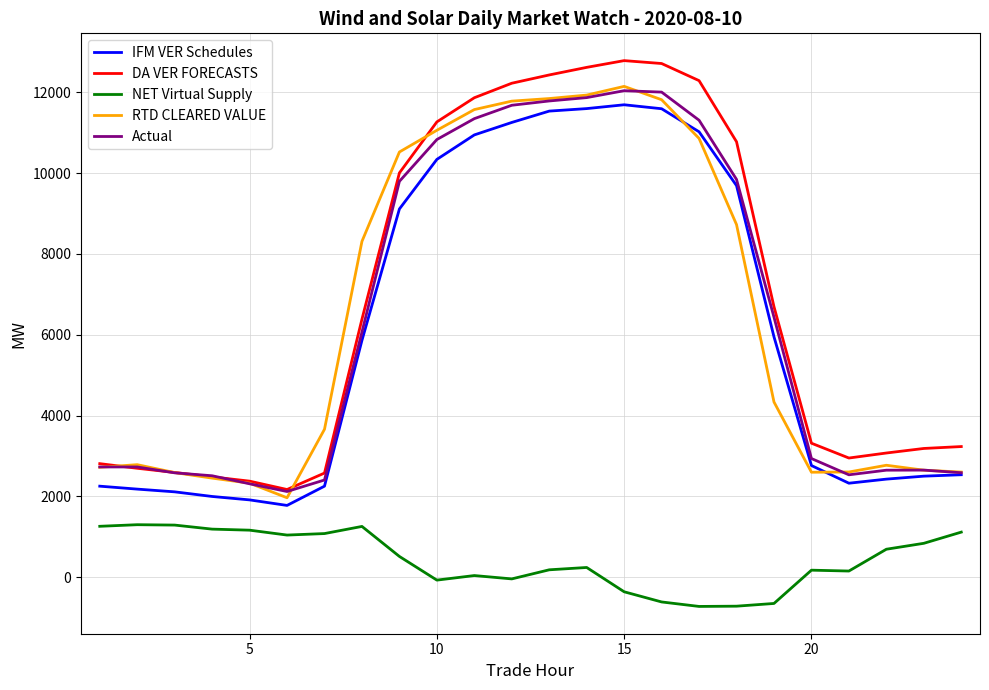

True or false: NET Virtual Supply and RTD CLEARED VALUE intersect in this chart.

False